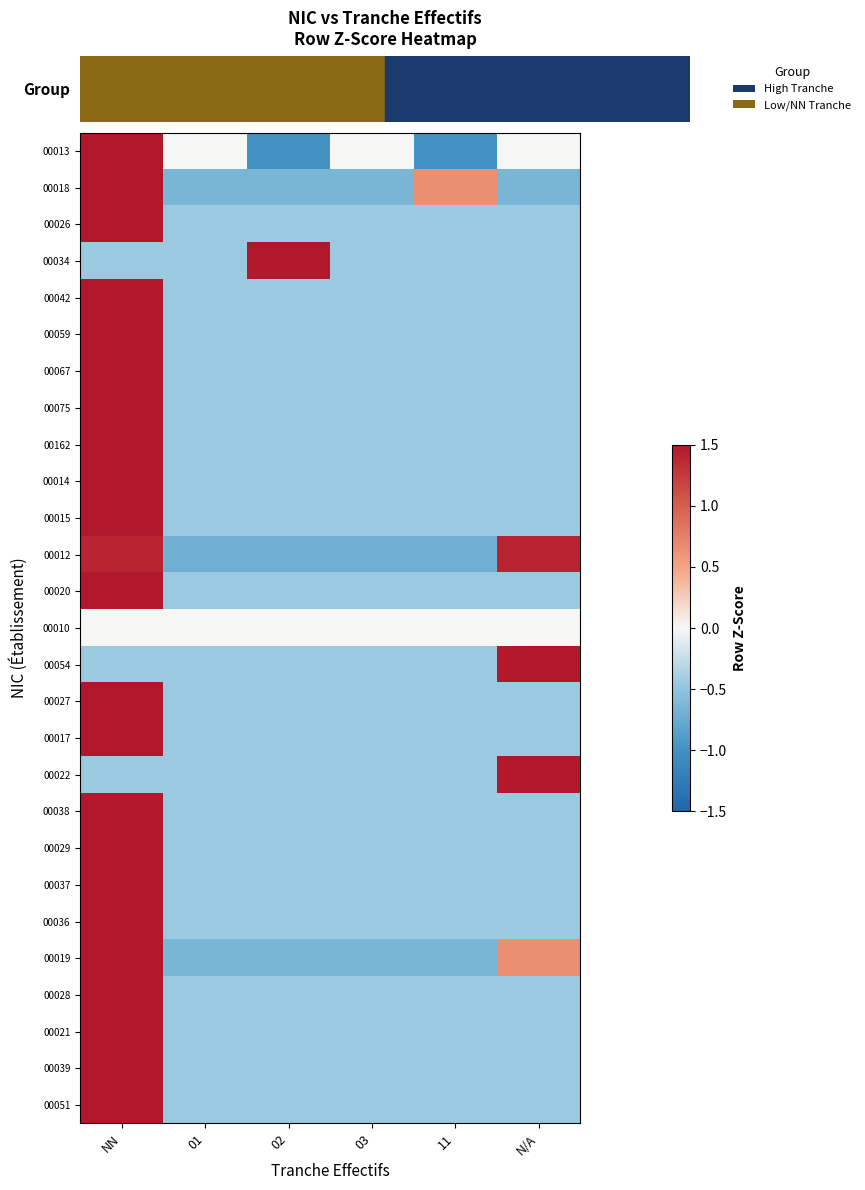

At which category does the chart reach its peak across all series?

NN